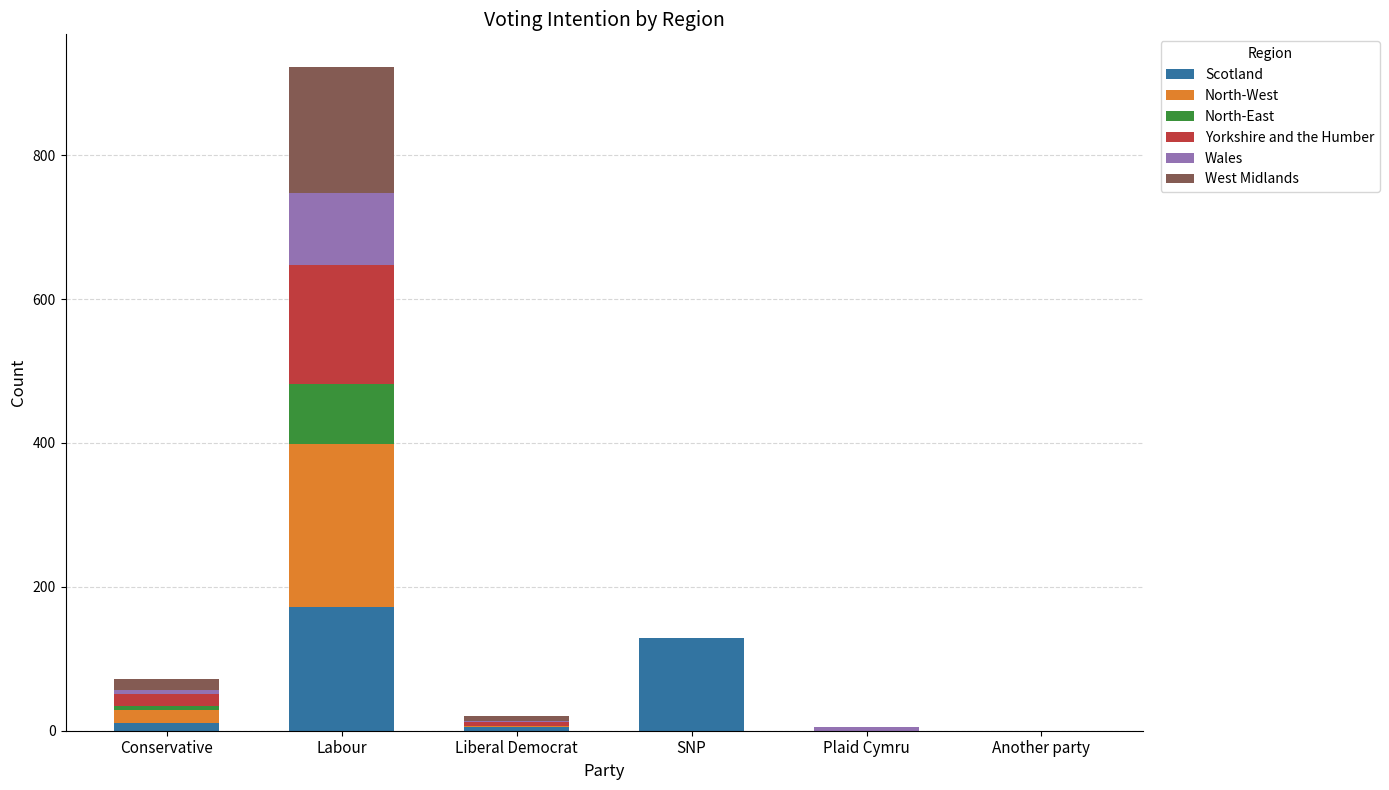

Is it true that Scotland equals 44 at SNP?

False